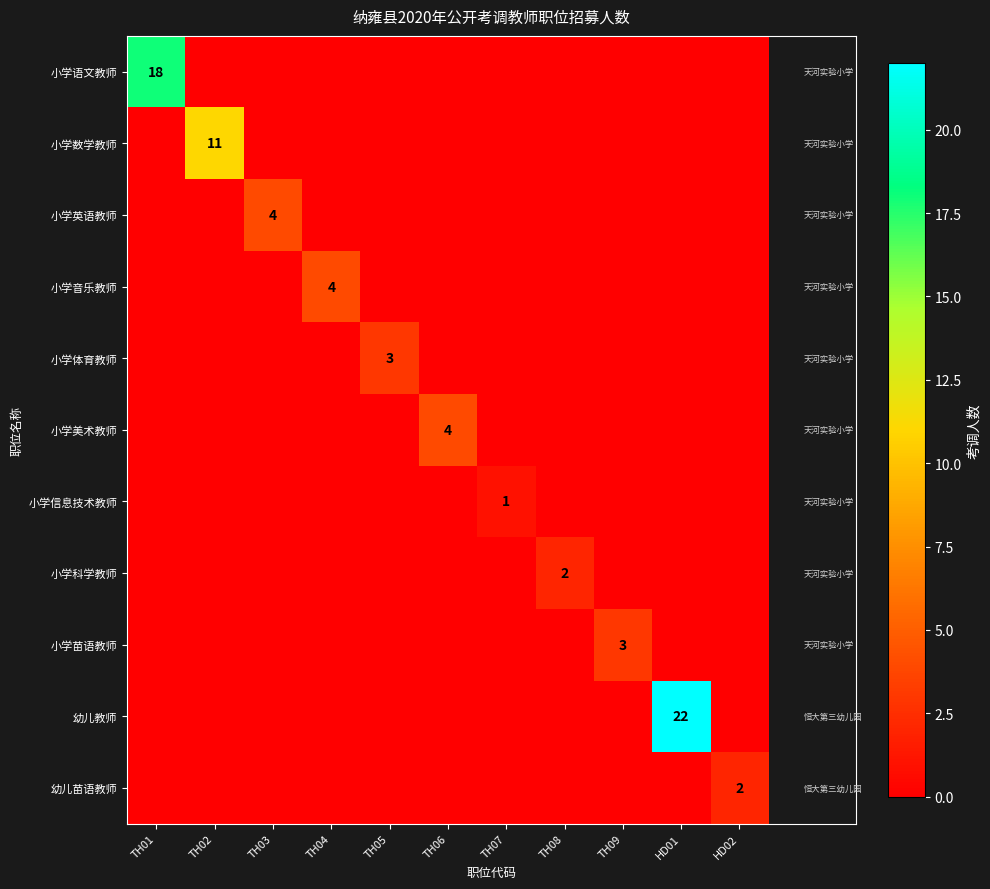

Count the 幼儿苗语教师 values in the range 0 to 1.

10